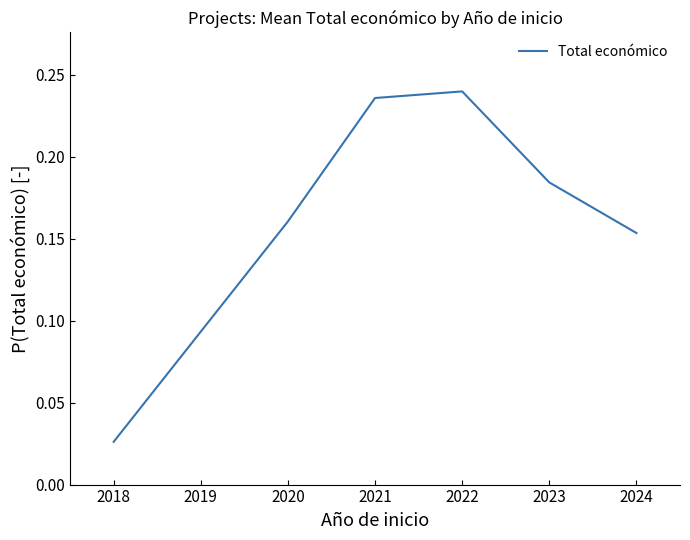

Which label corresponds to the smallest value in the chart?

2018